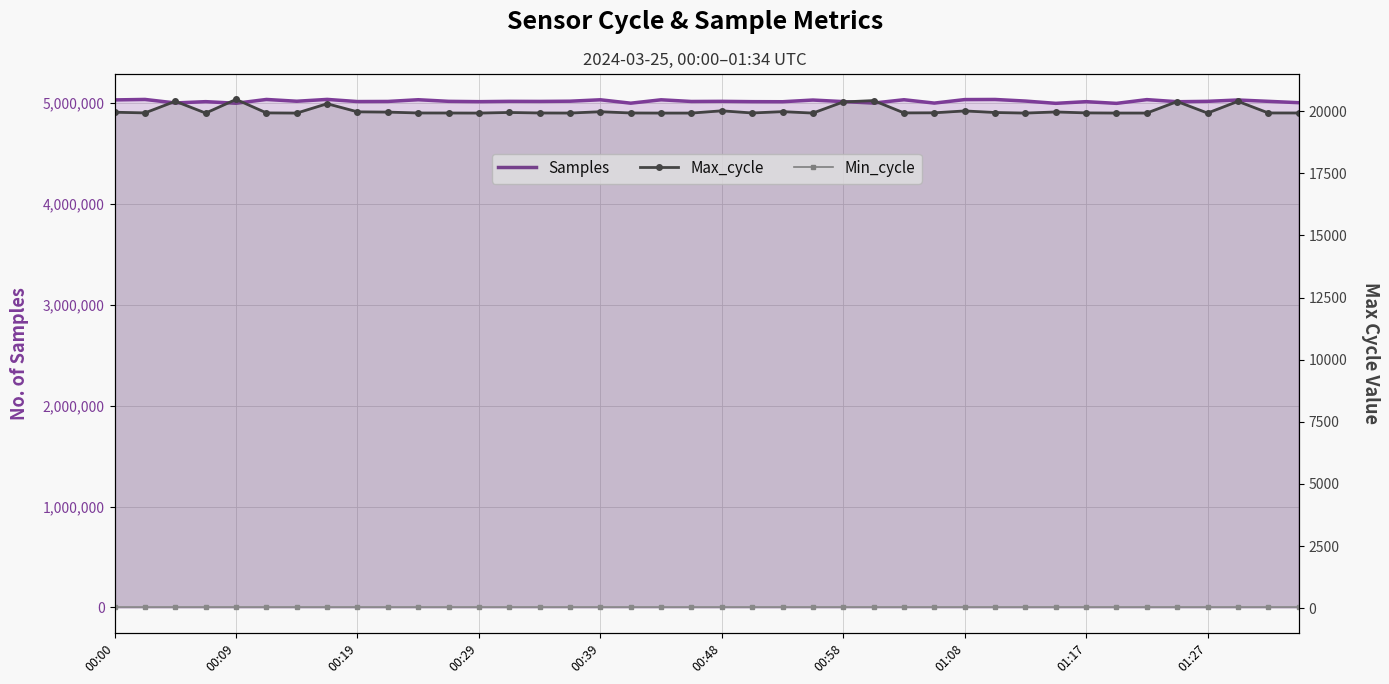

What is the maximum value for Samples?

5038218